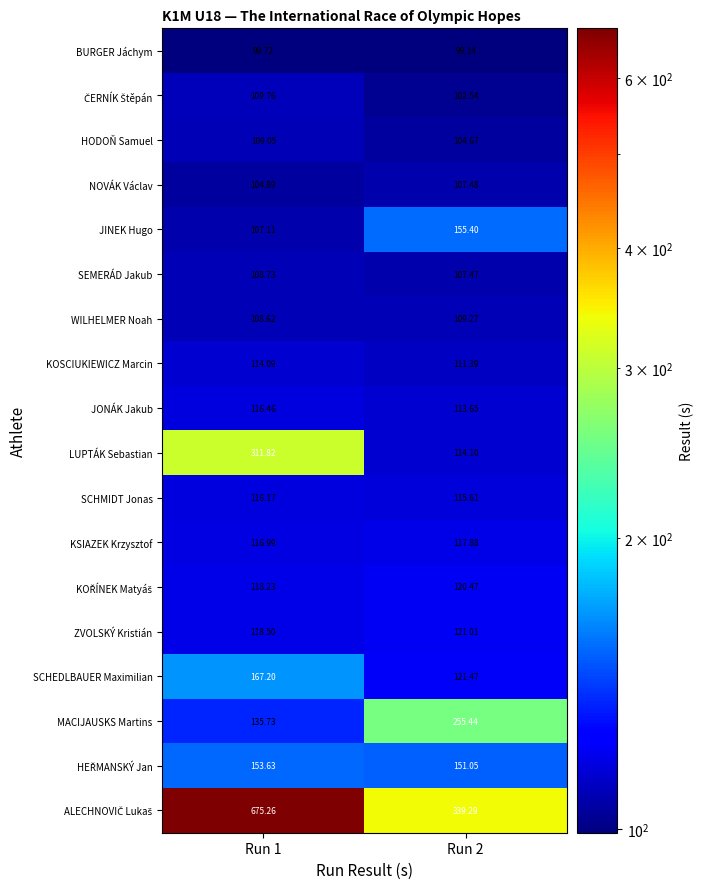

What is the difference between the highest and lowest values at Run 2?

240.2